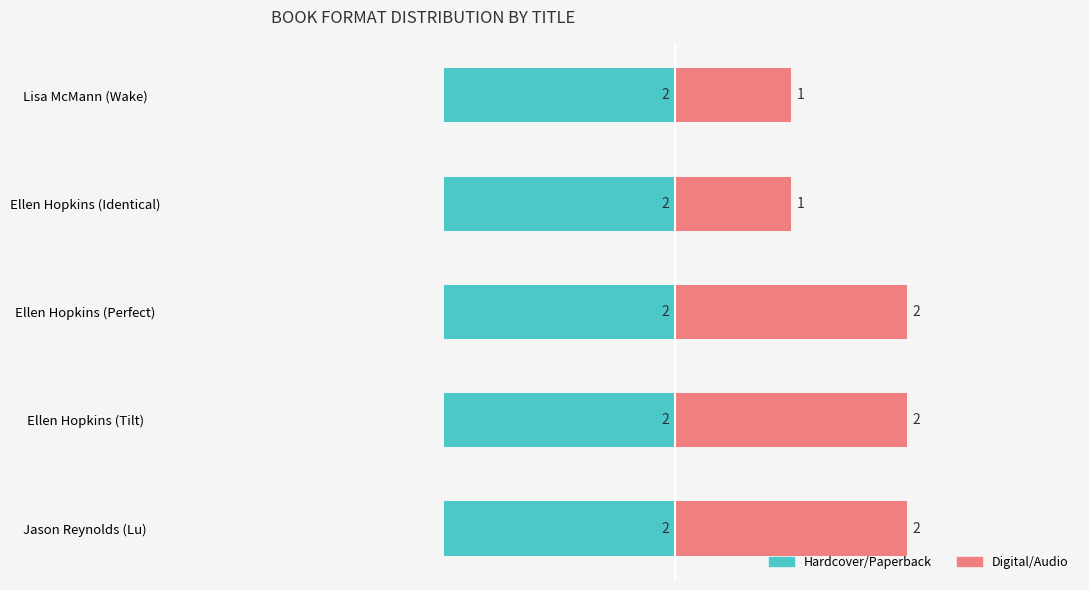

Is it true that Digital/Audio equals 0.7 at Ellen Hopkins (Perfect)?

False